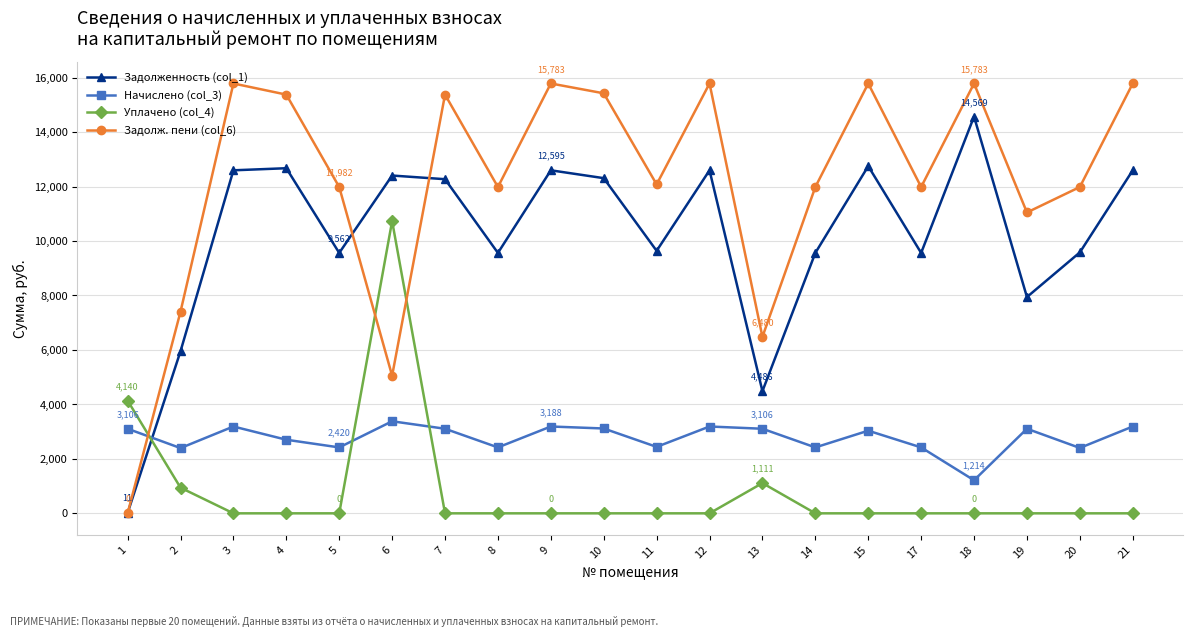

What is the difference between the maximum and minimum values in the Задолж. пени (col_6) series?

15783.4